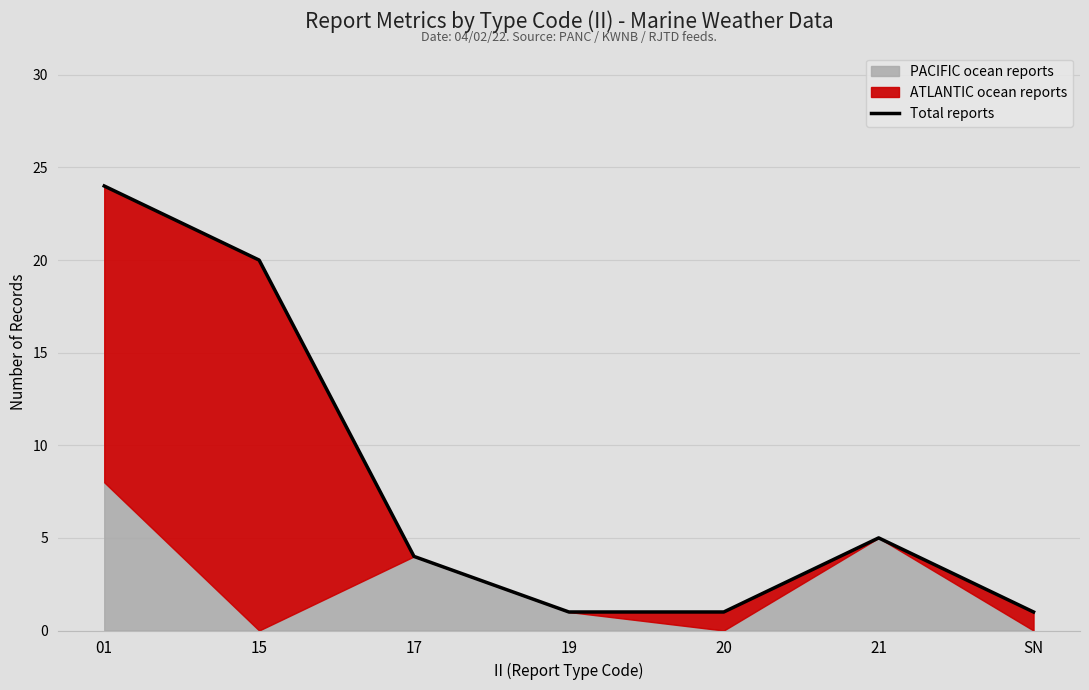

What is the ratio of the value at 01 to the value at 20?

24.0